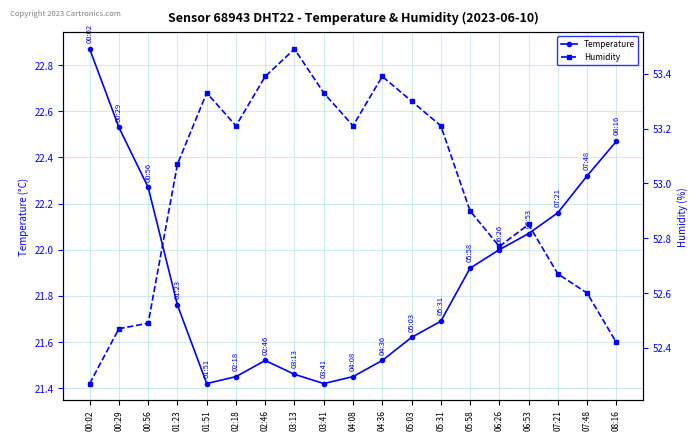

Reading left to right, transcribe all the data shown in this chart.

Temperature: 22.9	22.5	22.3	21.8	21.4	21.4	21.5	21.5	21.4	21.4	21.5	21.6	21.7	21.9	22.0	22.1	22.2	22.3	22.5
Humidity: 52.3	52.5	52.5	53.1	53.3	53.2	53.4	53.5	53.3	53.2	53.4	53.3	53.2	52.9	52.8	52.9	52.7	52.6	52.4